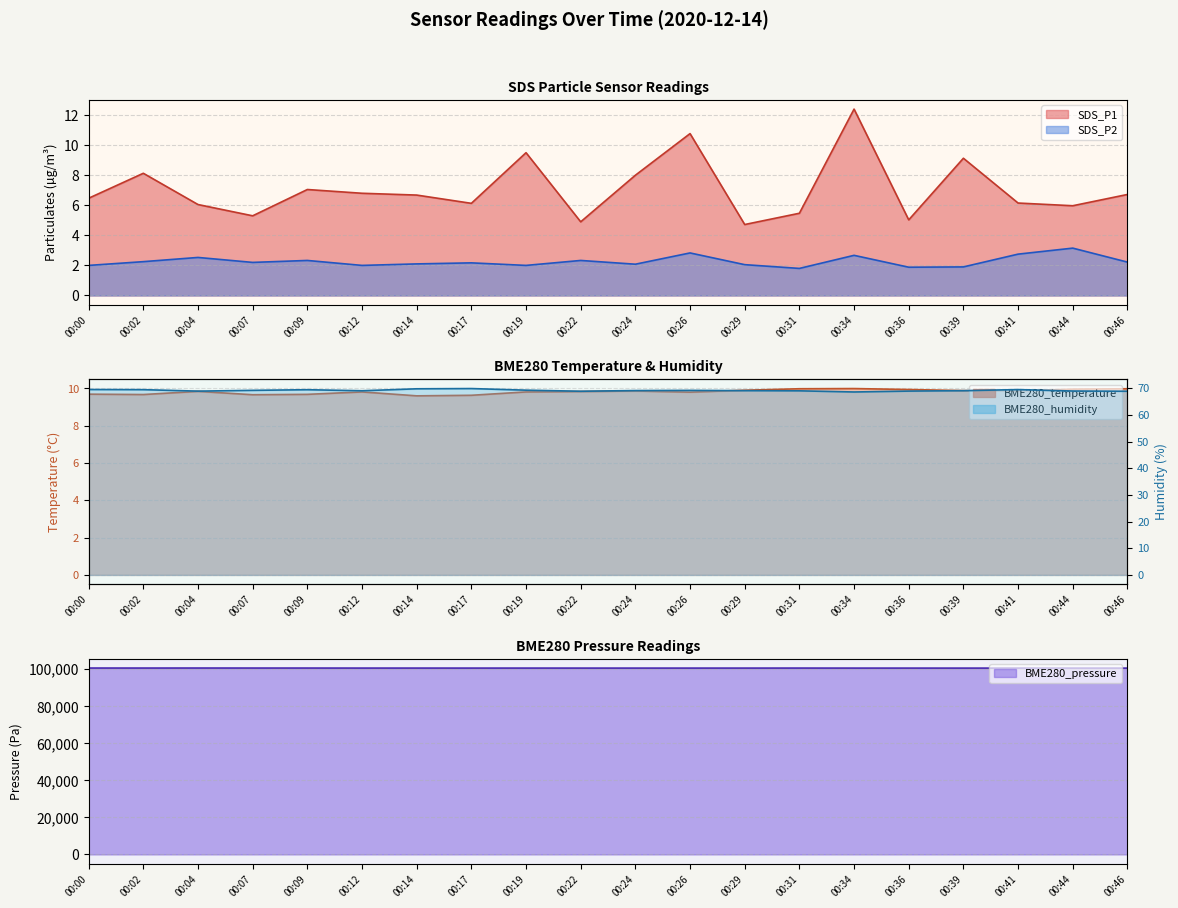

What is the difference between the highest and lowest values at 00:19?

100558.4